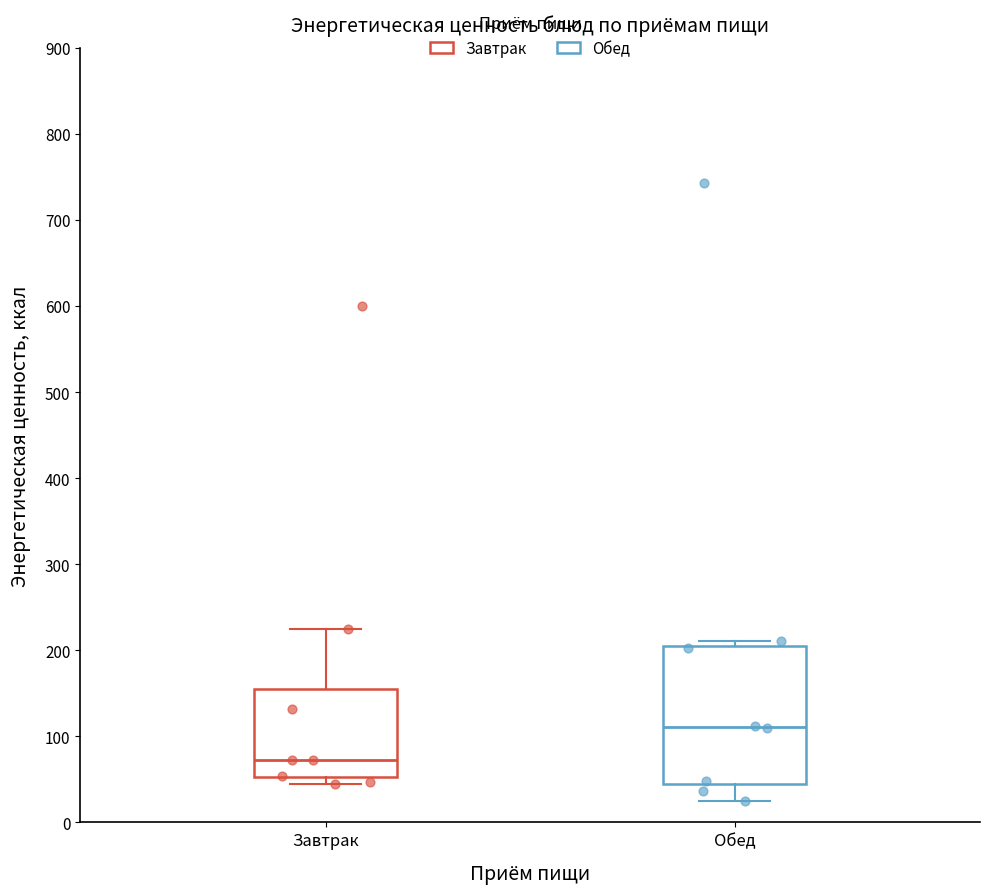

Where does the upper whisker of the box for Завтрак end on the y-axis? The values are not printed on the chart, so give them approximately, as read against the axis.

230